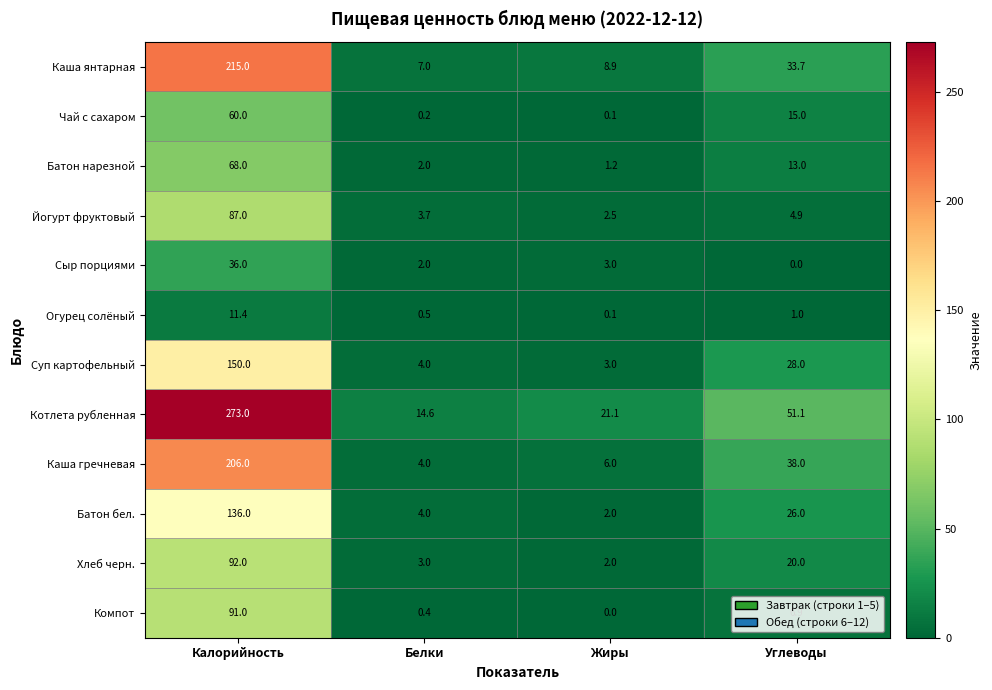

Which category has the highest value in the Батон нарезной series?

Калорийность